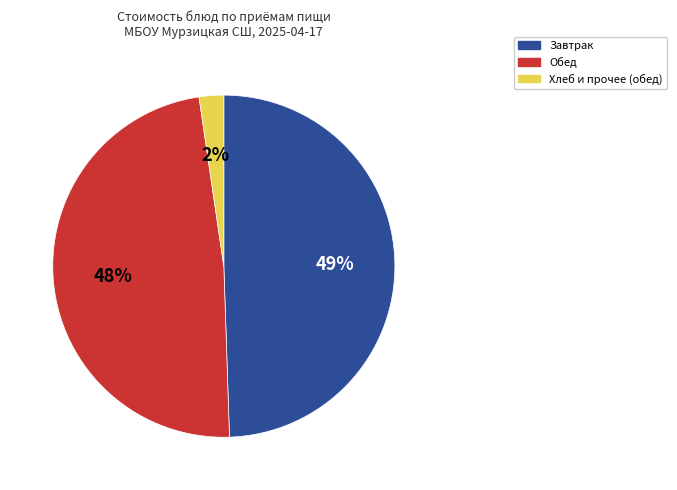

Does any single category account for the majority?

No